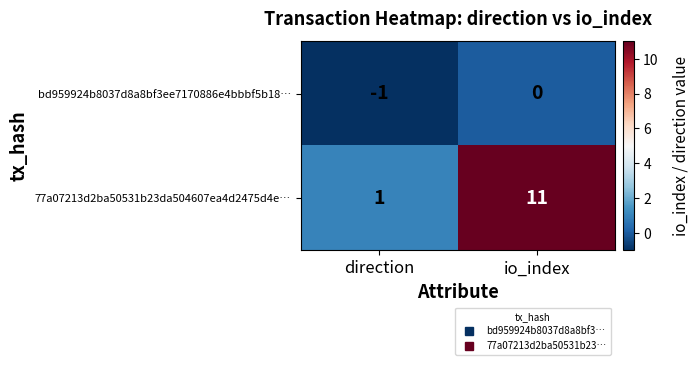

At which category is the sum across all series the highest?

io_index